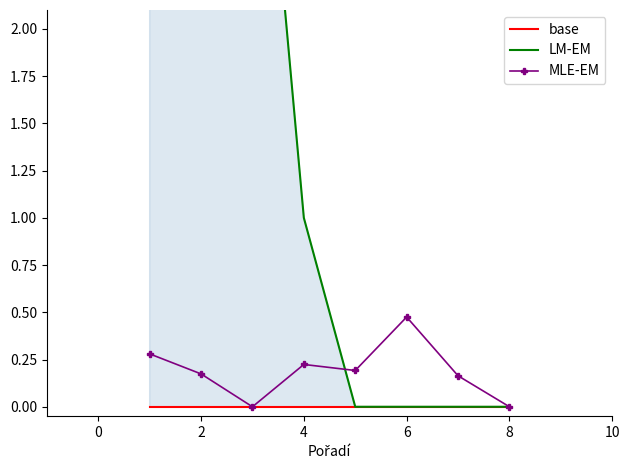

True or false: MLE-EM has more than 2 interior local peaks.

False